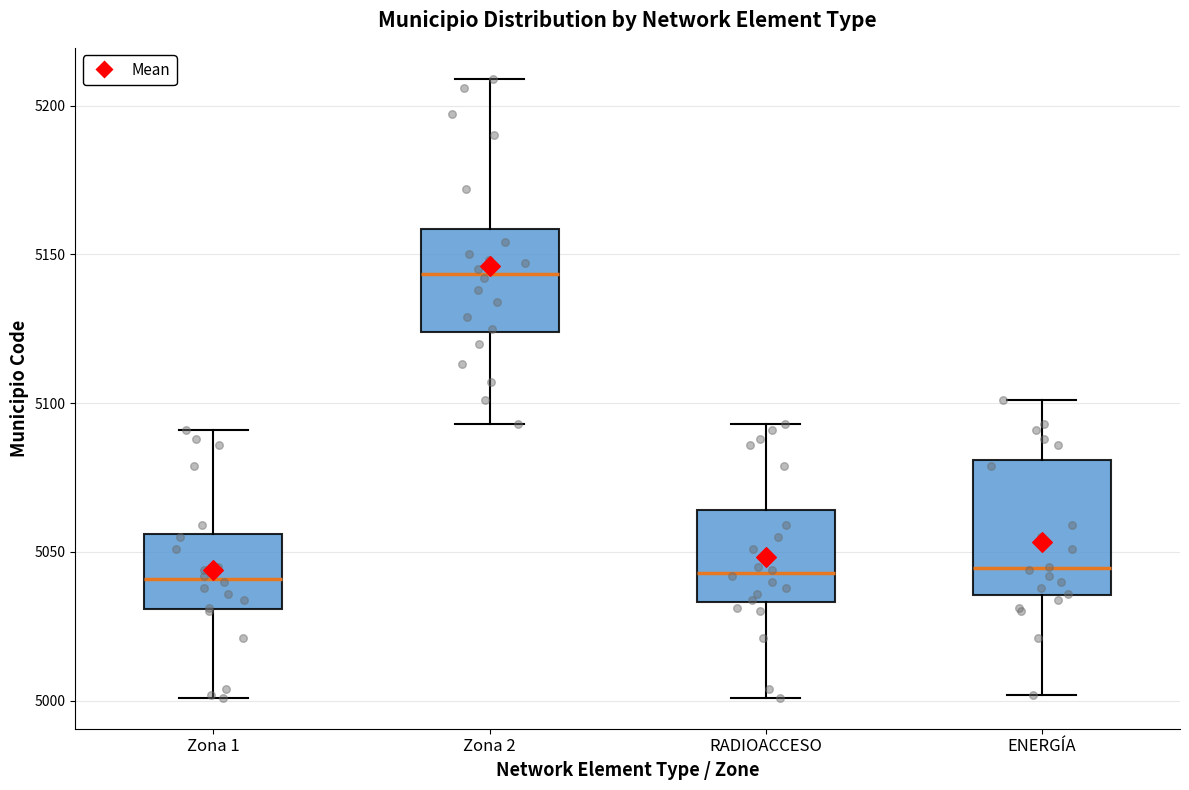

Reading left to right, read every box against the y-axis: the position of its median line, the range the box covers, and the ends of its whiskers. The values are not printed on the chart, so give them approximately, as read against the axis.

Zona 1: median 5040, box 5030 to 5055, whiskers 5000 to 5090
Zona 2: median 5145, box 5125 to 5160, whiskers 5095 to 5210
RADIOACCESO: median 5045, box 5035 to 5065, whiskers 5000 to 5095
ENERGÍA: median 5045, box 5035 to 5080, whiskers 5000 to 5100